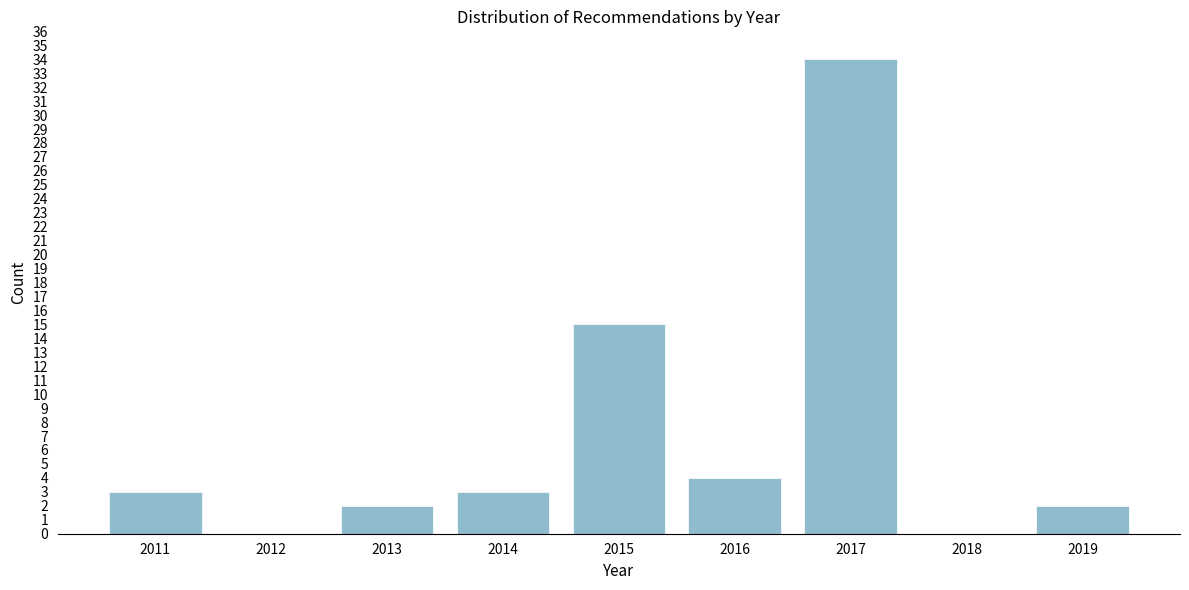

Reading left to right, extract all data points from this chart.

2011=3	2012=0	2013=2	2014=3	2015=15	2016=4	2017=34	2018=0	2019=2